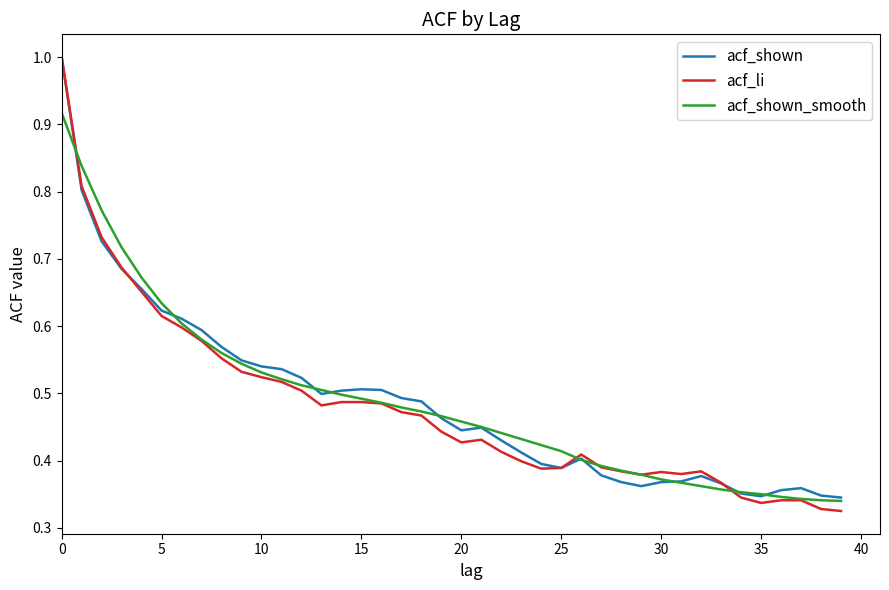

How many lines are shown in the chart?

3